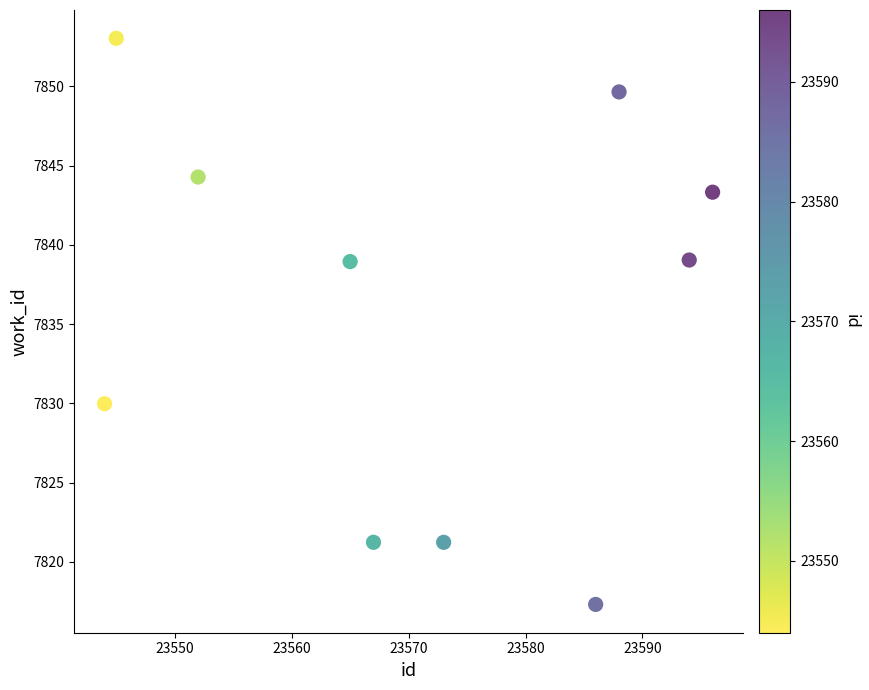

What is the range of X values (max minus min)?

52.0